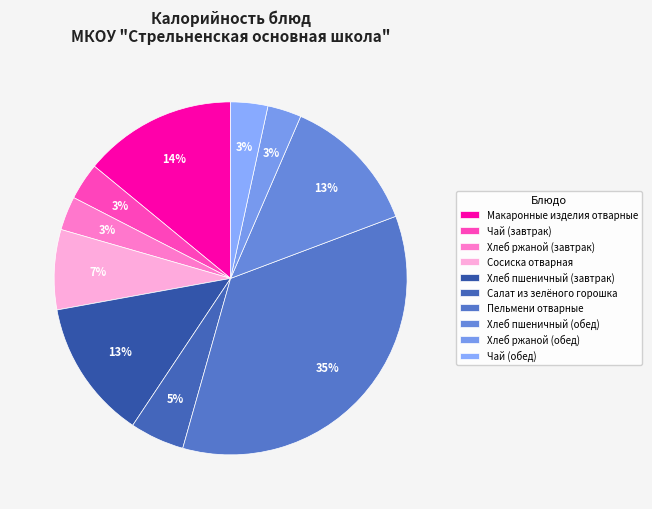

True or false: Сосиска отварная accounts for 7% of the total.

True